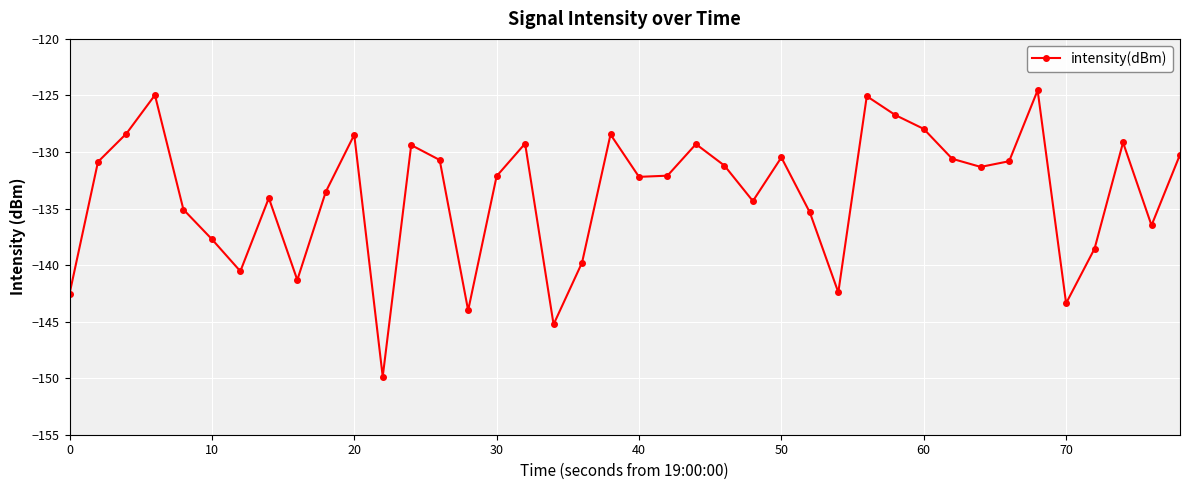

What is the smallest value displayed?

-149.9